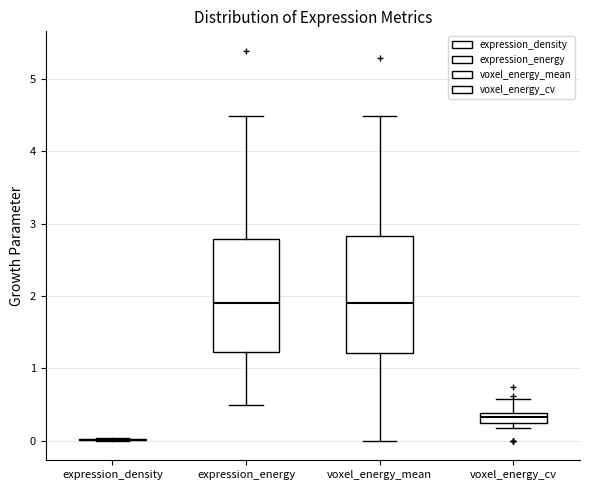

Where does the median line of the box for voxel_energy_cv sit on the y-axis? The values are not printed on the chart, so give them approximately, as read against the axis.

0.3